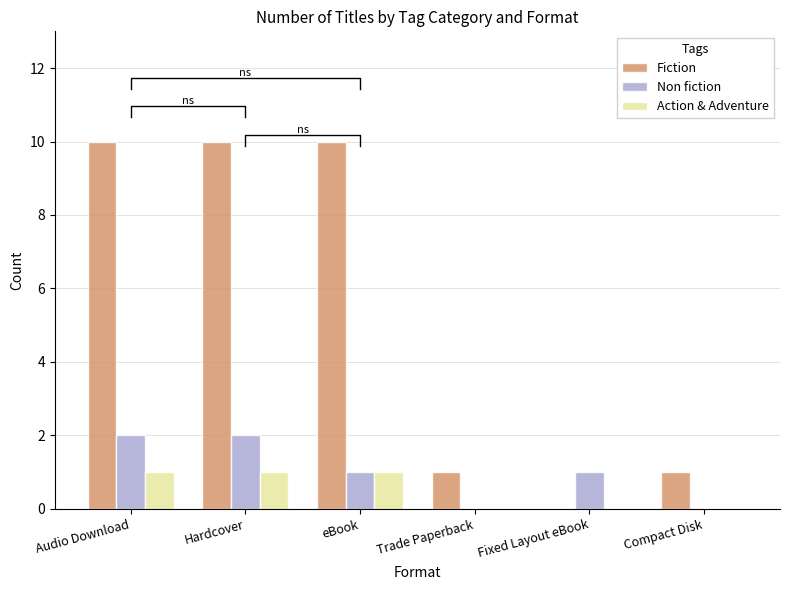

List the labels in order of Non fiction value, largest first.

Audio Download, Hardcover, eBook, Fixed Layout eBook, Trade Paperback, Compact Disk